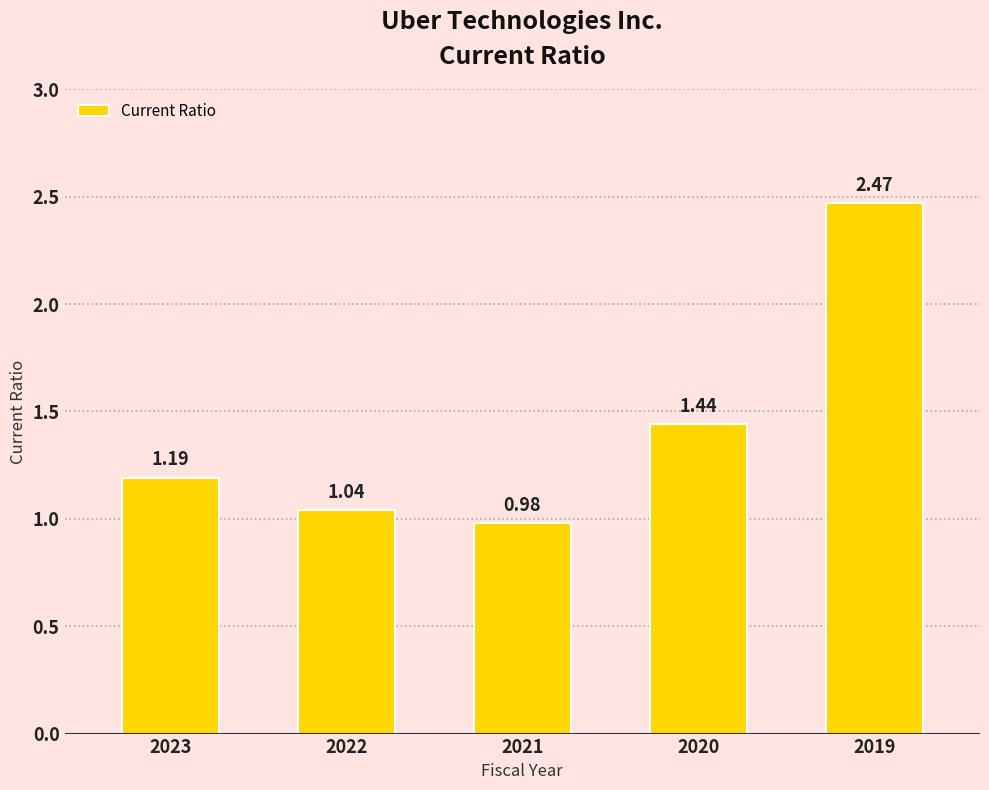

List the labels in order of value, smallest first.

2021, 2022, 2023, 2020, 2019